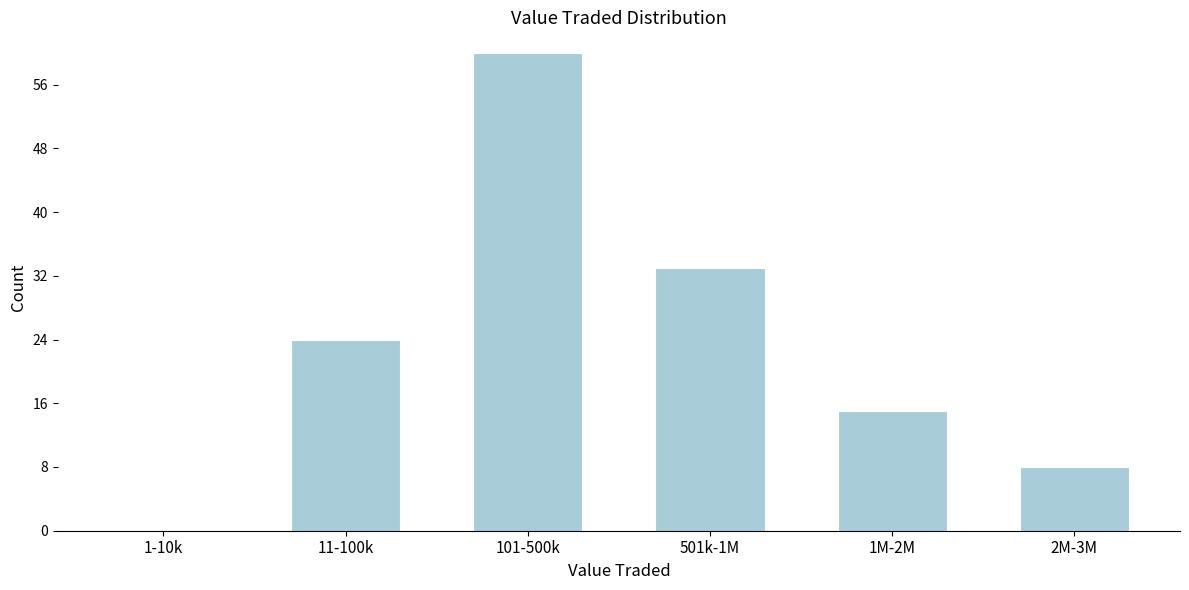

Reading right to left, extract all data points from this chart.

2M-3M=8	1M-2M=15	501k-1M=33	101-500k=60	11-100k=24	1-10k=0